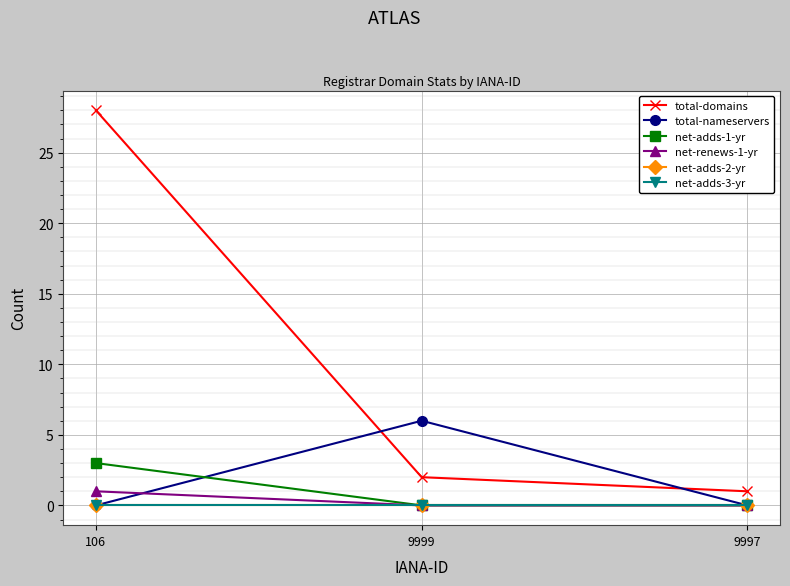

Does the chart have visible grid lines?

Yes